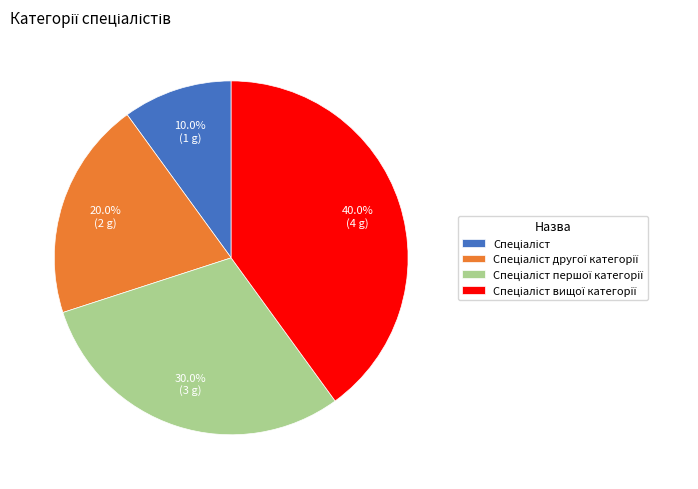

Does any single category account for the majority?

No